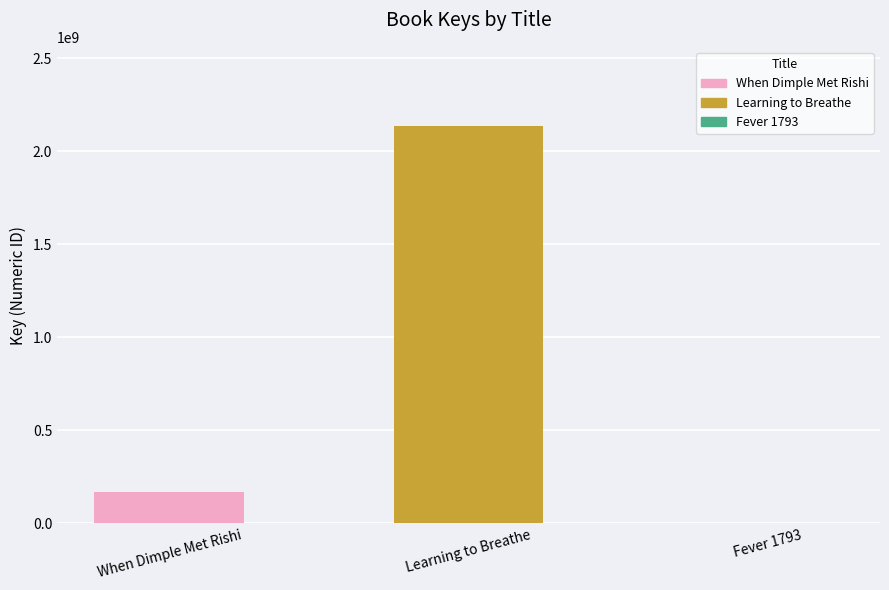

The value at Learning to Breathe is 3086932101. True or false?

False